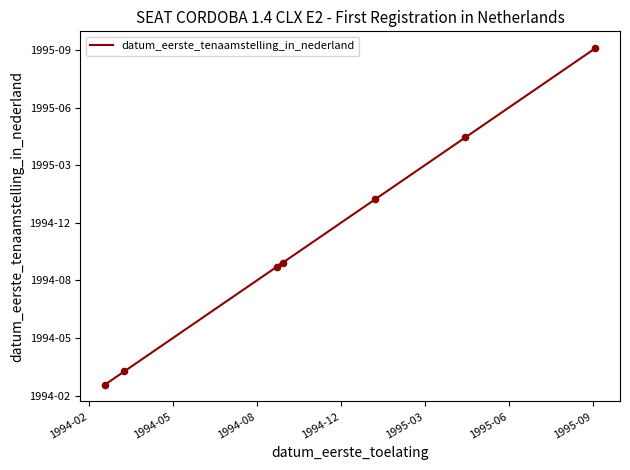

Which has a higher value, 1995-03 or 1994-12?

1995-03